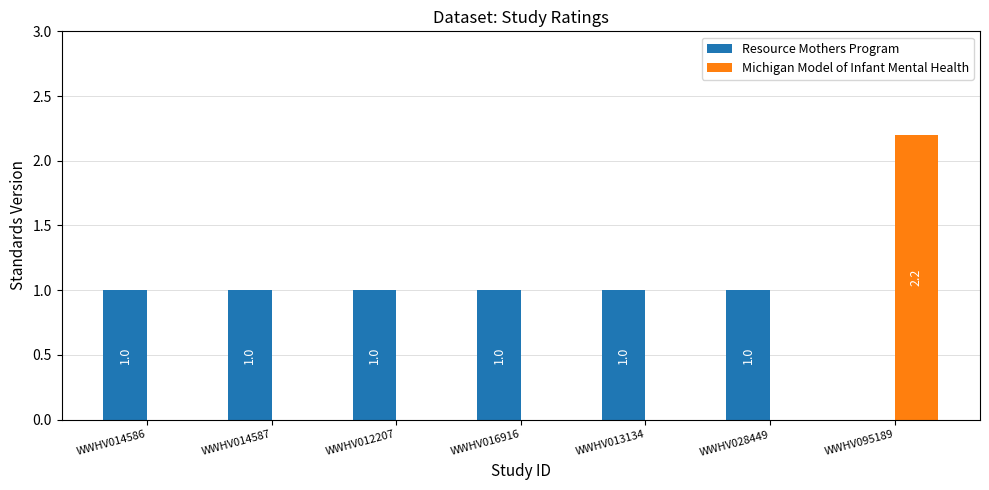

What is the maximum value shown in the chart?

2.2